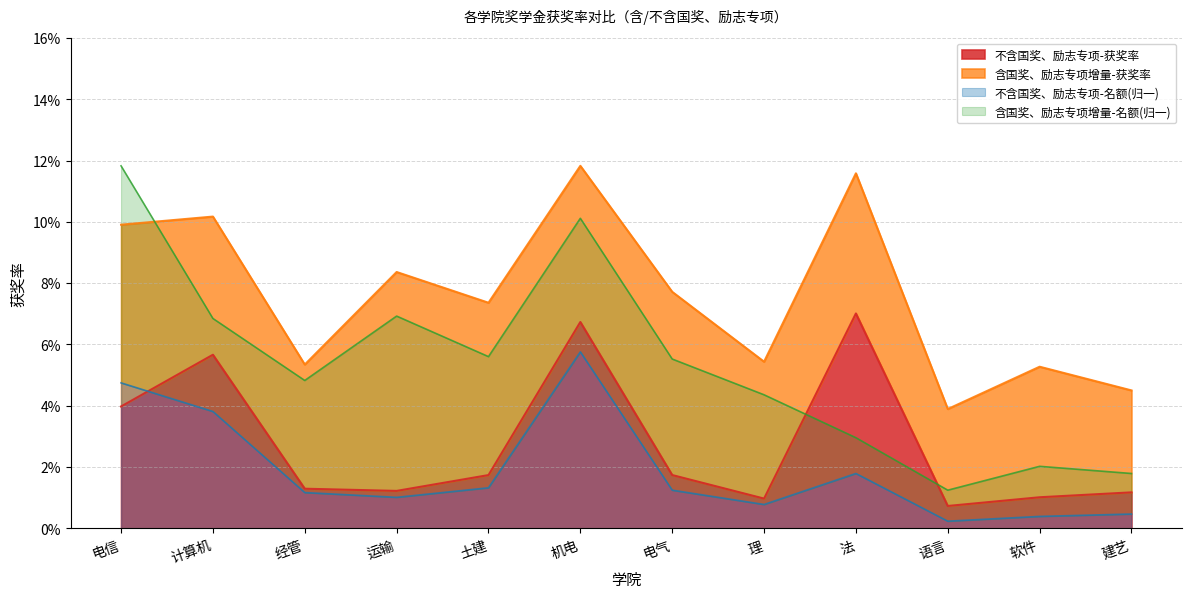

Count the number of categories in the chart.

12